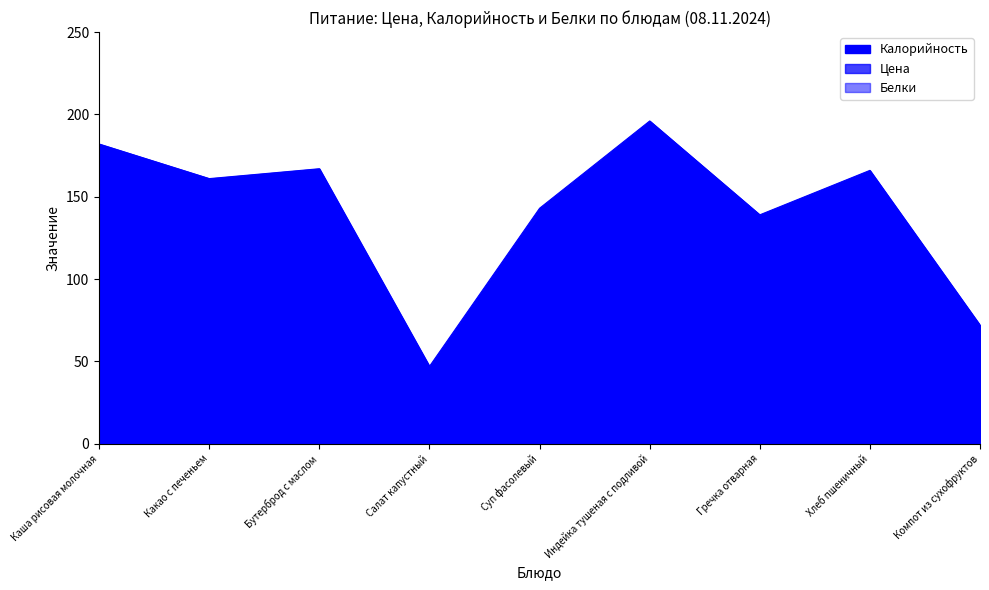

Rank the series at Какао с печеньем from lowest to highest value.

Белки, Цена, Калорийность